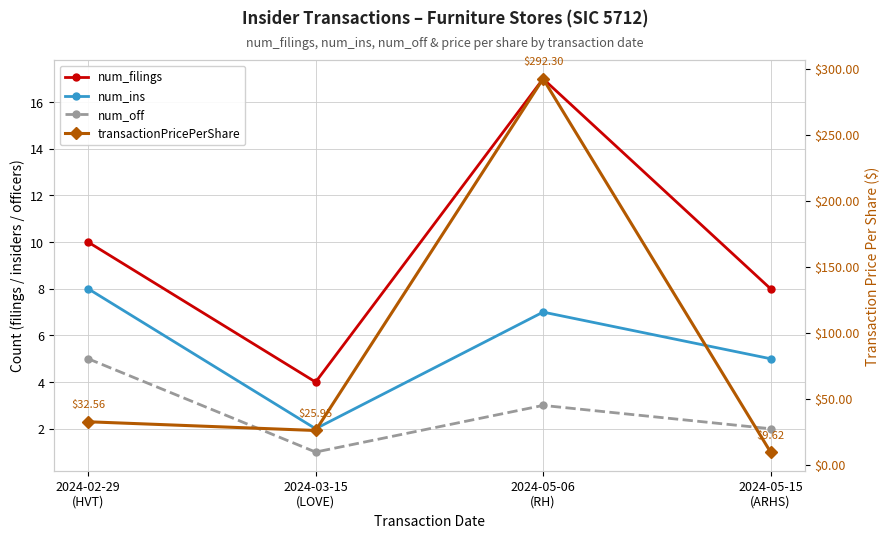

Reading left to right, extract all data points from this chart.

num_filings: 2024-02-29
(HVT)=10.0	2024-03-15
(LOVE)=4.0	2024-05-06
(RH)=17.0	2024-05-15
(ARHS)=8.0
num_ins: 2024-02-29
(HVT)=8.0	2024-03-15
(LOVE)=2.0	2024-05-06
(RH)=7.0	2024-05-15
(ARHS)=5.0
num_off: 2024-02-29
(HVT)=5.0	2024-03-15
(LOVE)=1.0	2024-05-06
(RH)=3.0	2024-05-15
(ARHS)=2.0
transactionPricePerShare: 2024-02-29
(HVT)=32.6	2024-03-15
(LOVE)=26.0	2024-05-06
(RH)=292.3	2024-05-15
(ARHS)=9.6